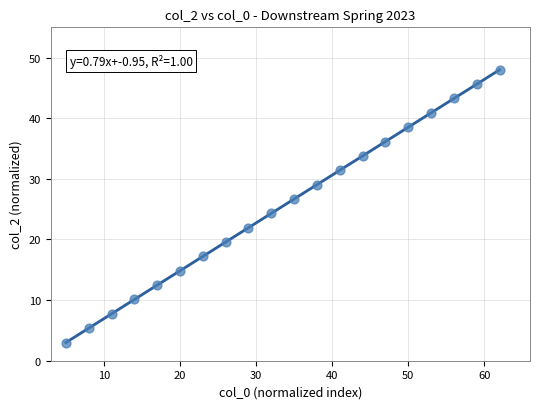

What Y value in the scatter plot is closest to 25?

24.3